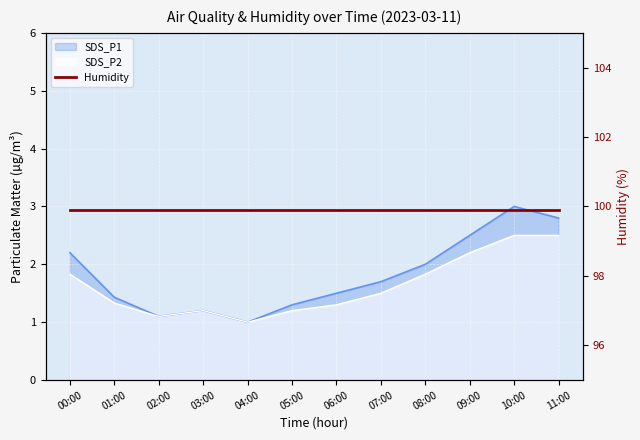

Which series has the largest range (max minus min)?

SDS_P1